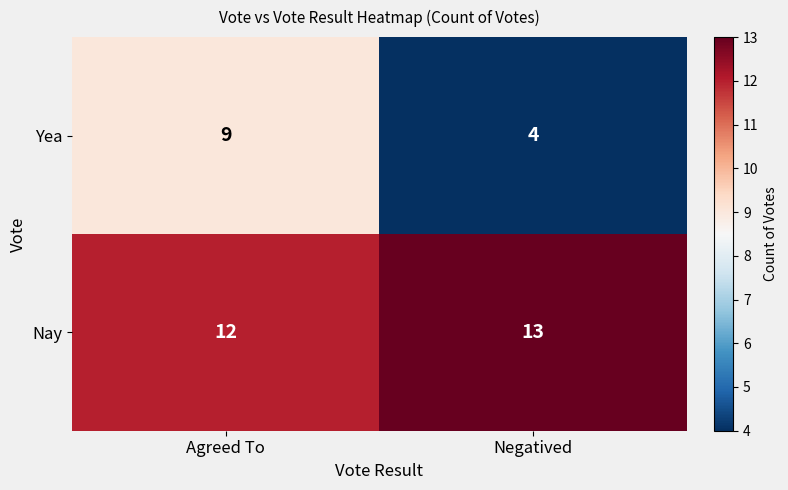

The value of Nay at Agreed To is 8. True or false?

False